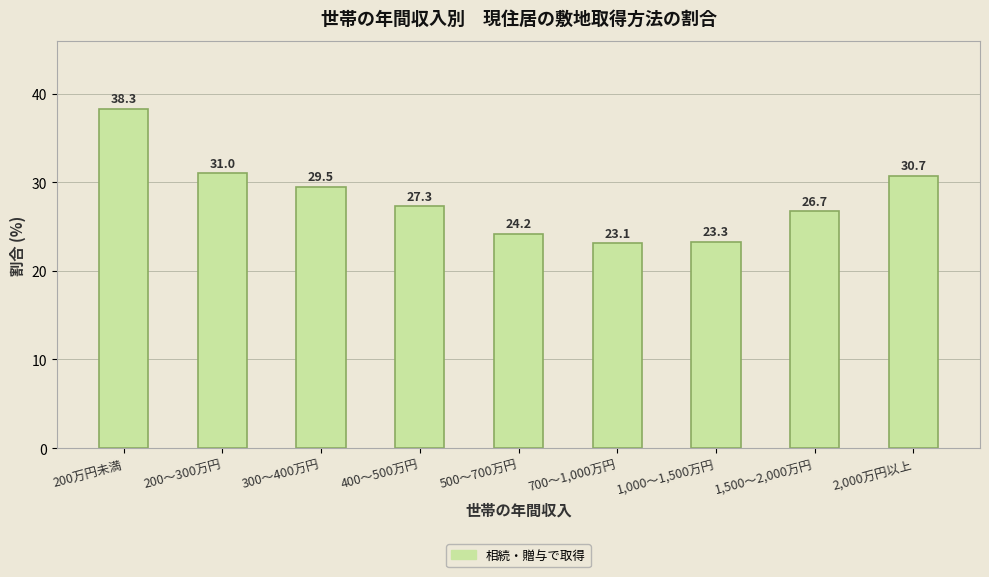

What is the greatest value displayed?

38.3